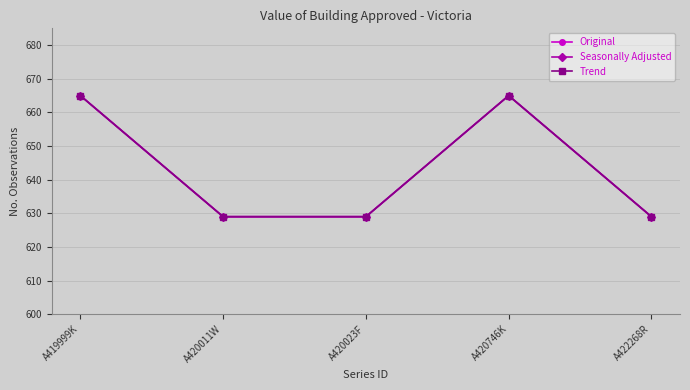

What is the average value of the Seasonally Adjusted series?

643